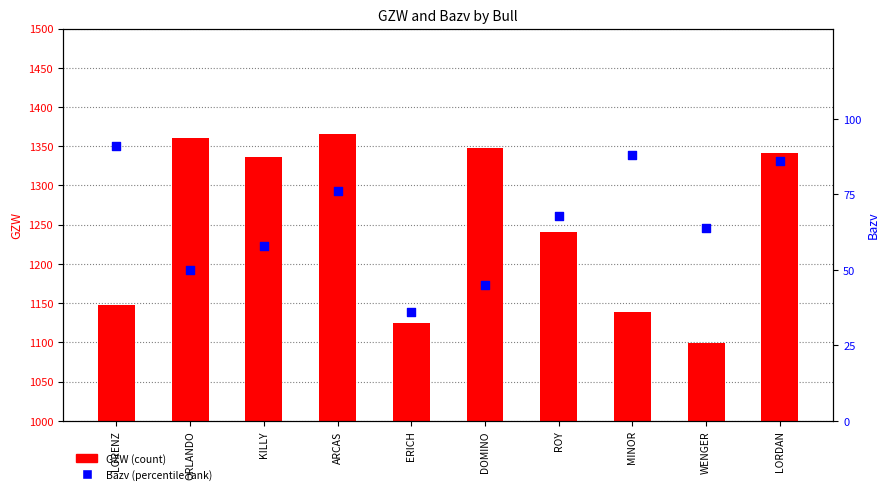

At which category is the sum across all series the highest?

ARCAS